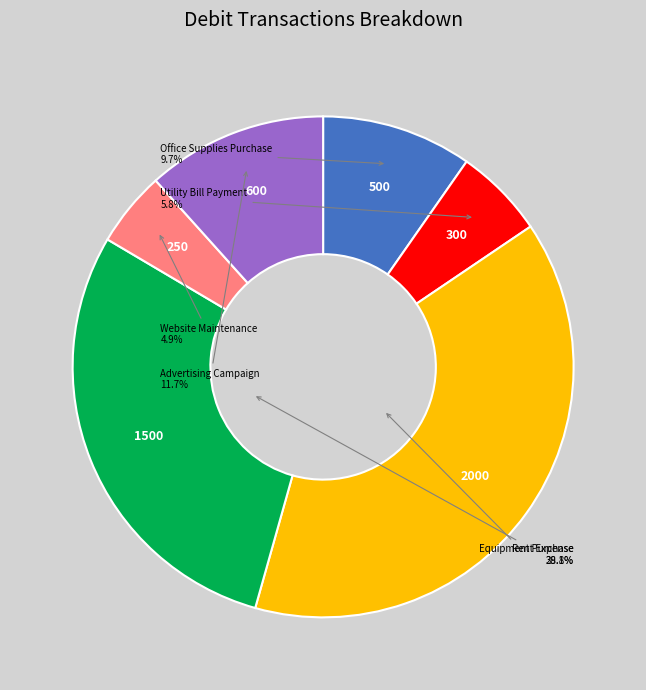

Is there a majority slice in this chart?

No